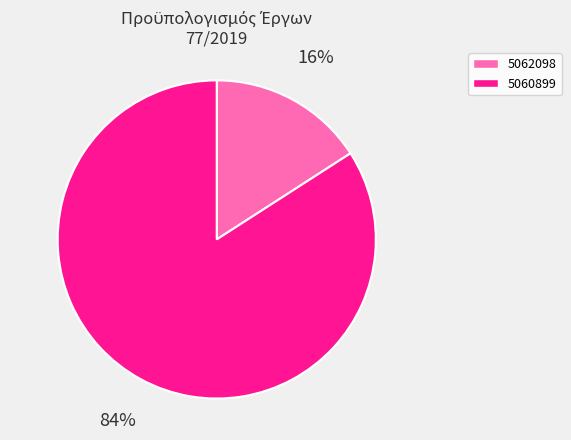

Which slice is the largest?

5060899